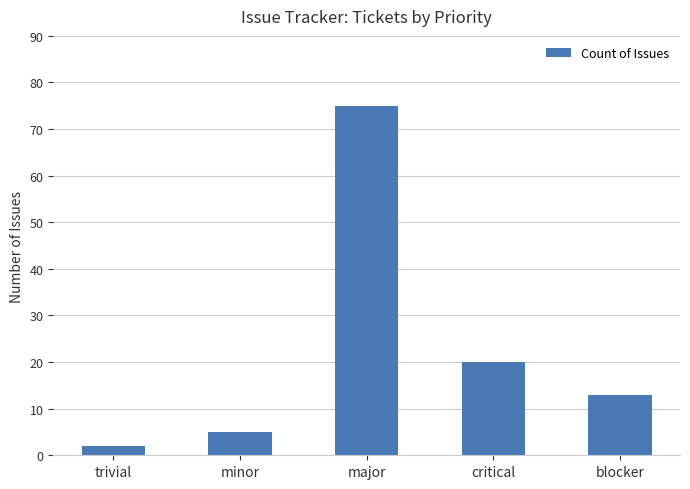

What is the value of the 5th bar from the left?

13